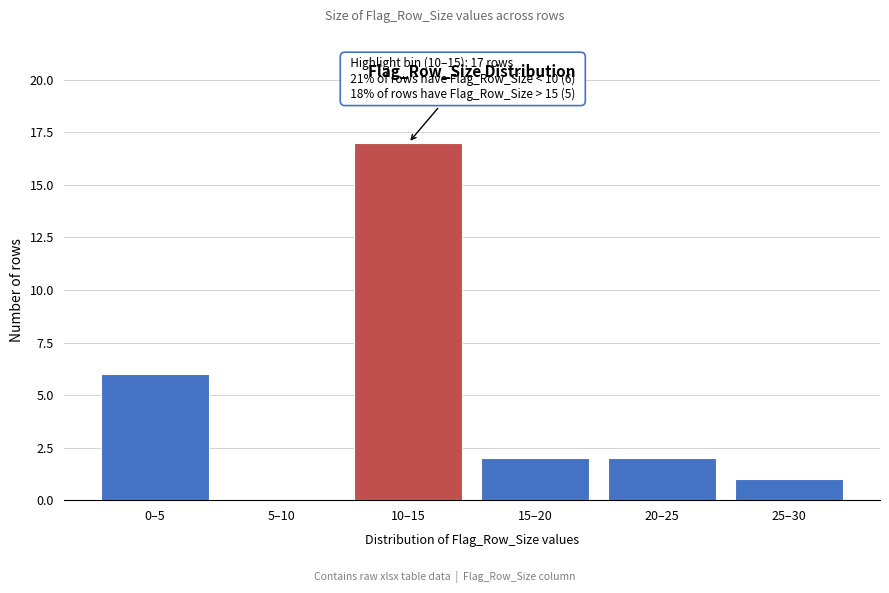

Reading left to right, list all the values displayed in this chart.

0–5=6	5–10=0	10–15=17	15–20=2	20–25=2	25–30=1